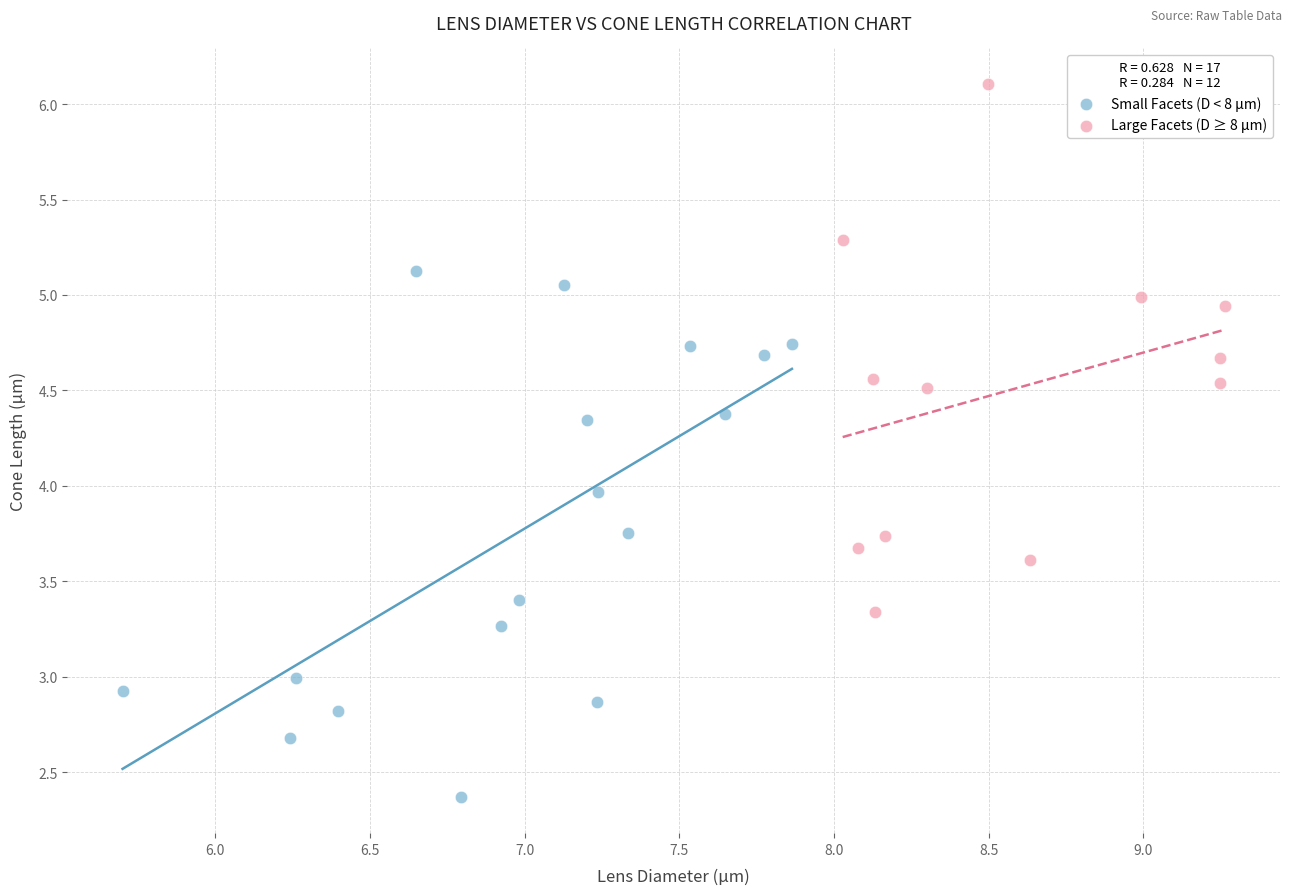

Which series reaches the minimum Y coordinate?

Small Facets (D < 8 µm)